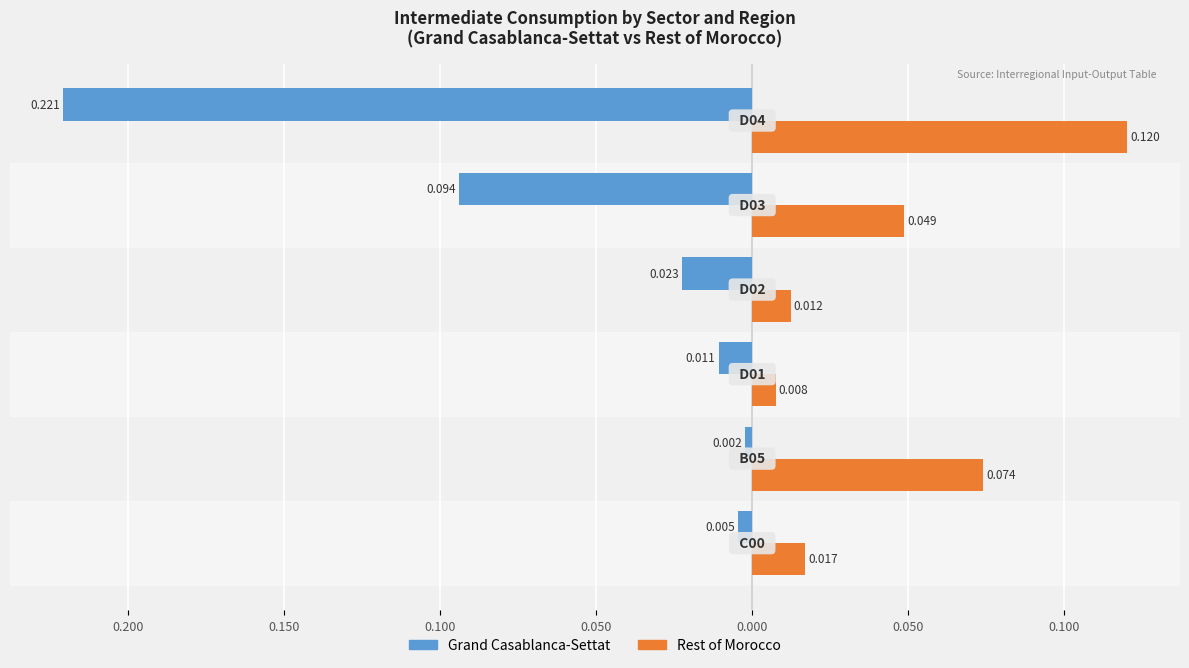

What are all the series names shown in the legend?

Grand Casablanca-Settat, Rest of Morocco